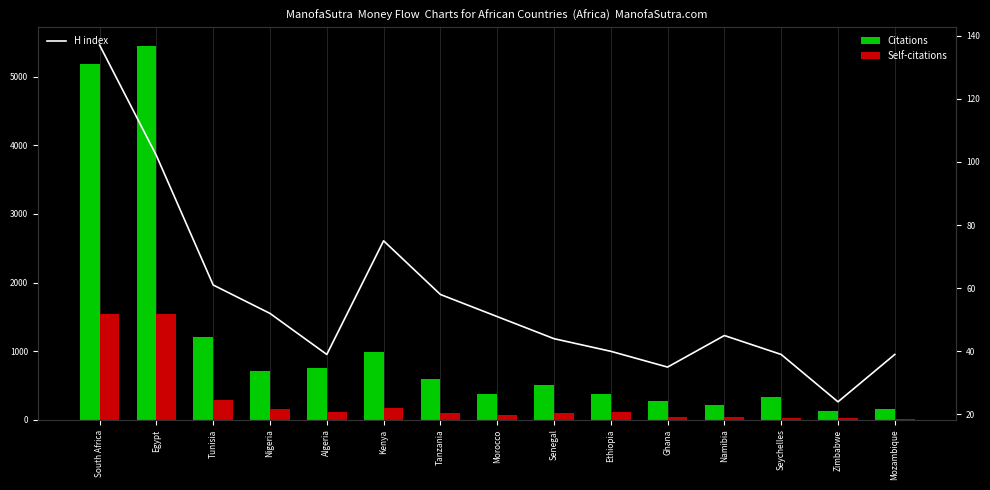

Count the number of data series in this chart.

3